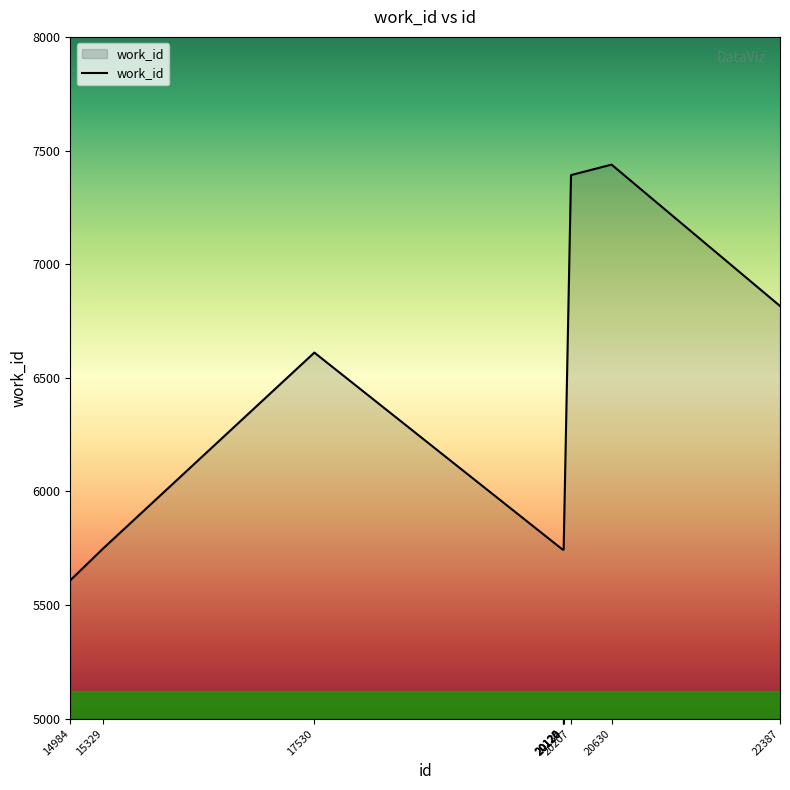

What is the difference between the values at 20207 and 15329?

1642